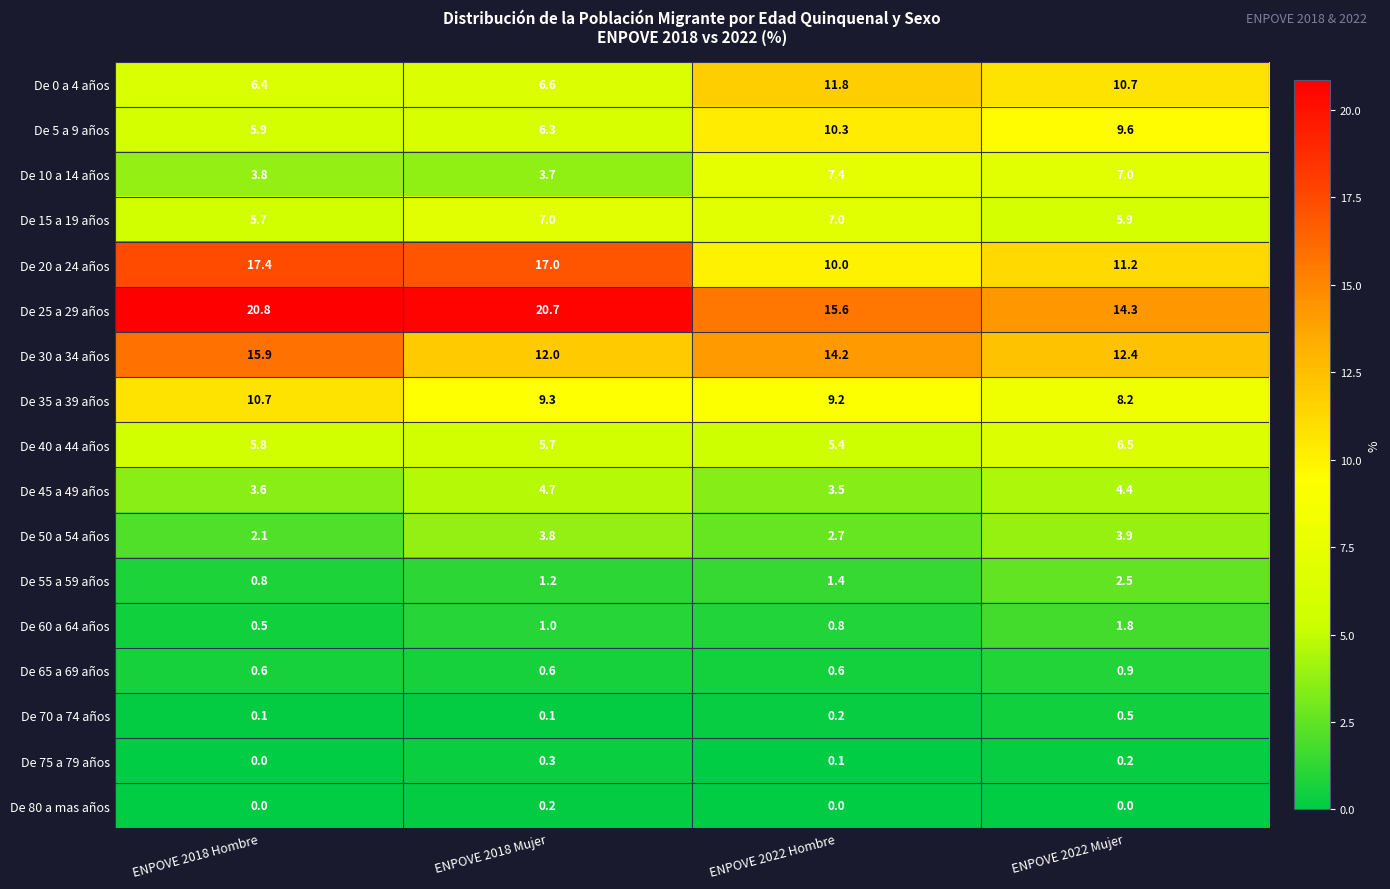

List the series in order of their peak value, highest first.

De 25 a 29 años, De 20 a 24 años, De 30 a 34 años, De 0 a 4 años, De 35 a 39 años, De 5 a 9 años, De 10 a 14 años, De 15 a 19 años, De 40 a 44 años, De 45 a 49 años, De 50 a 54 años, De 55 a 59 años, De 60 a 64 años, De 65 a 69 años, De 70 a 74 años, De 75 a 79 años, De 80 a mas años